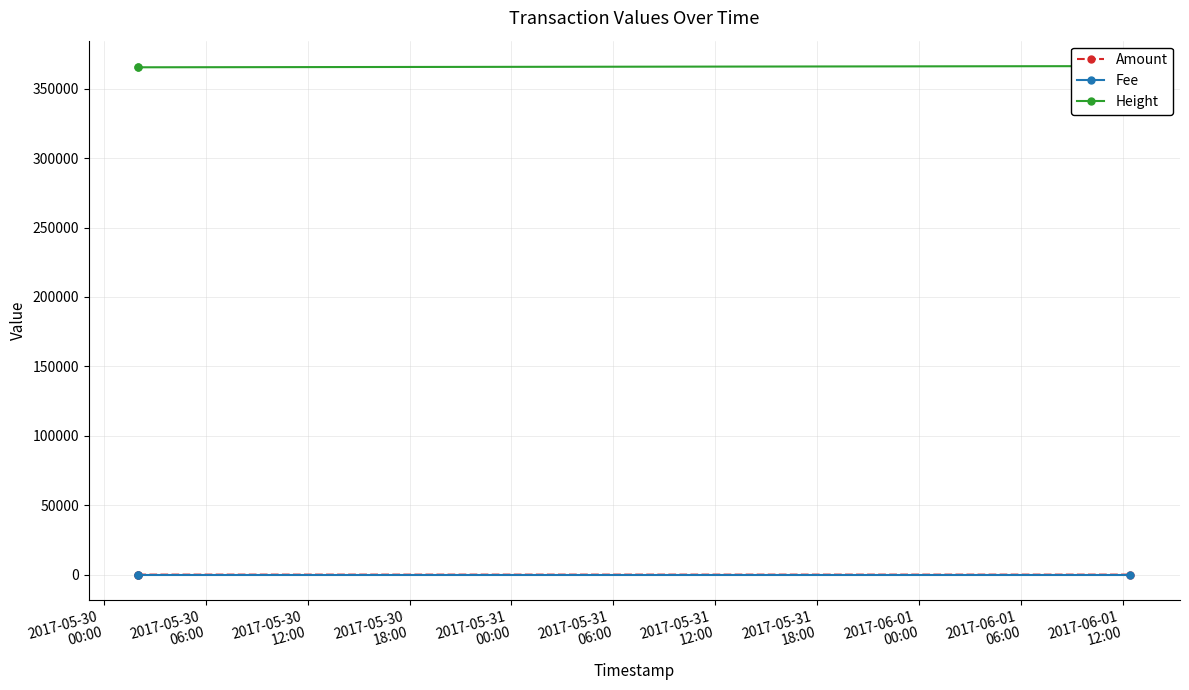

What is the sum of all Fee values?

3